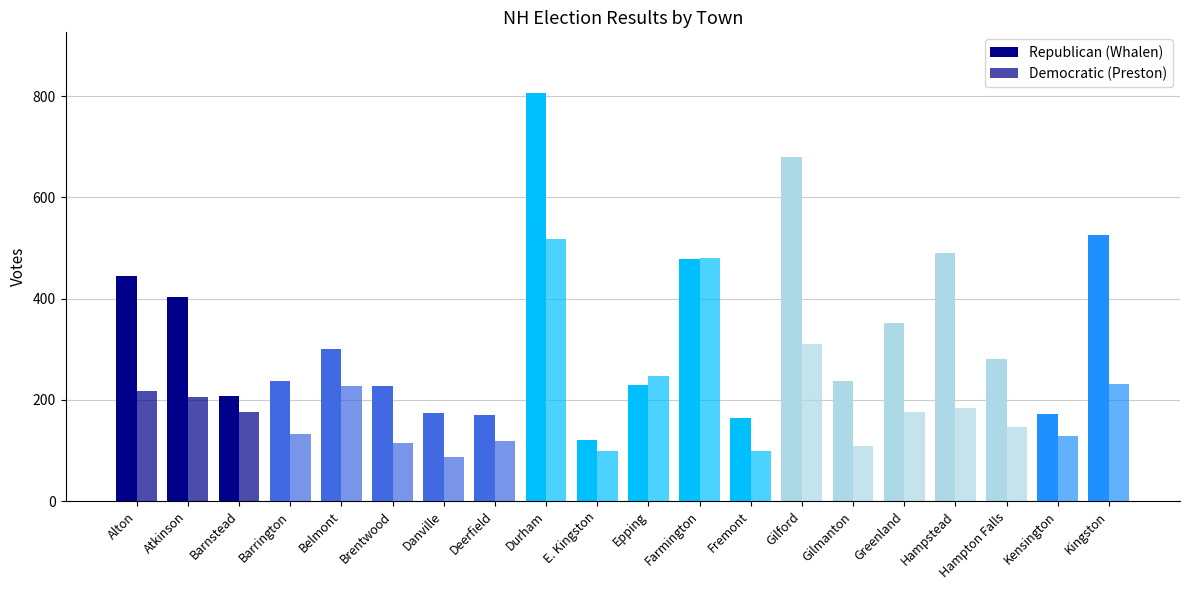

How many series are shown in this chart?

2